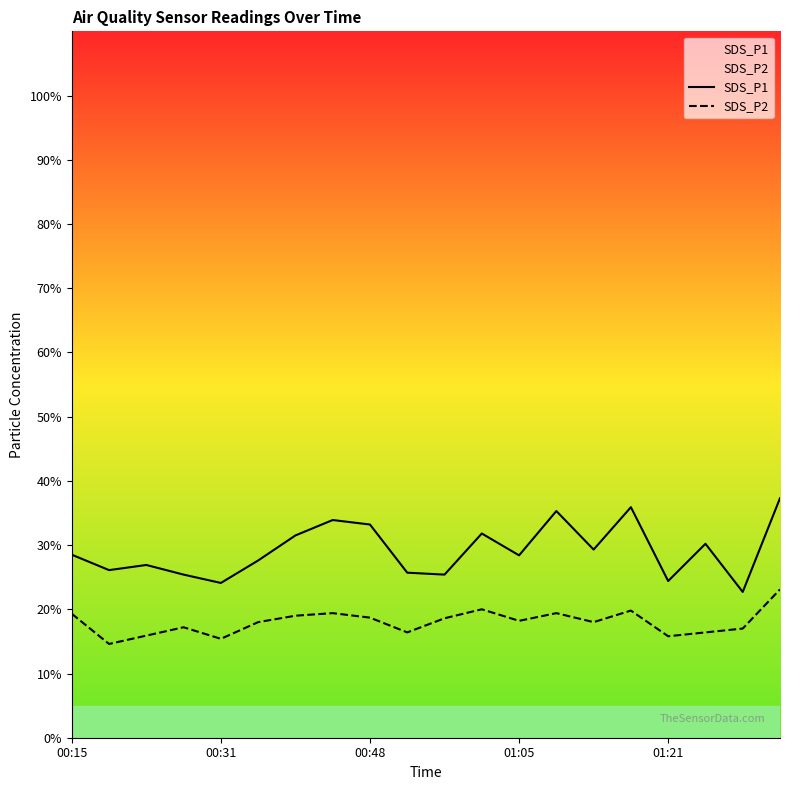

What is the difference between the maximum and minimum values in the SDS_P2 series?

8.5